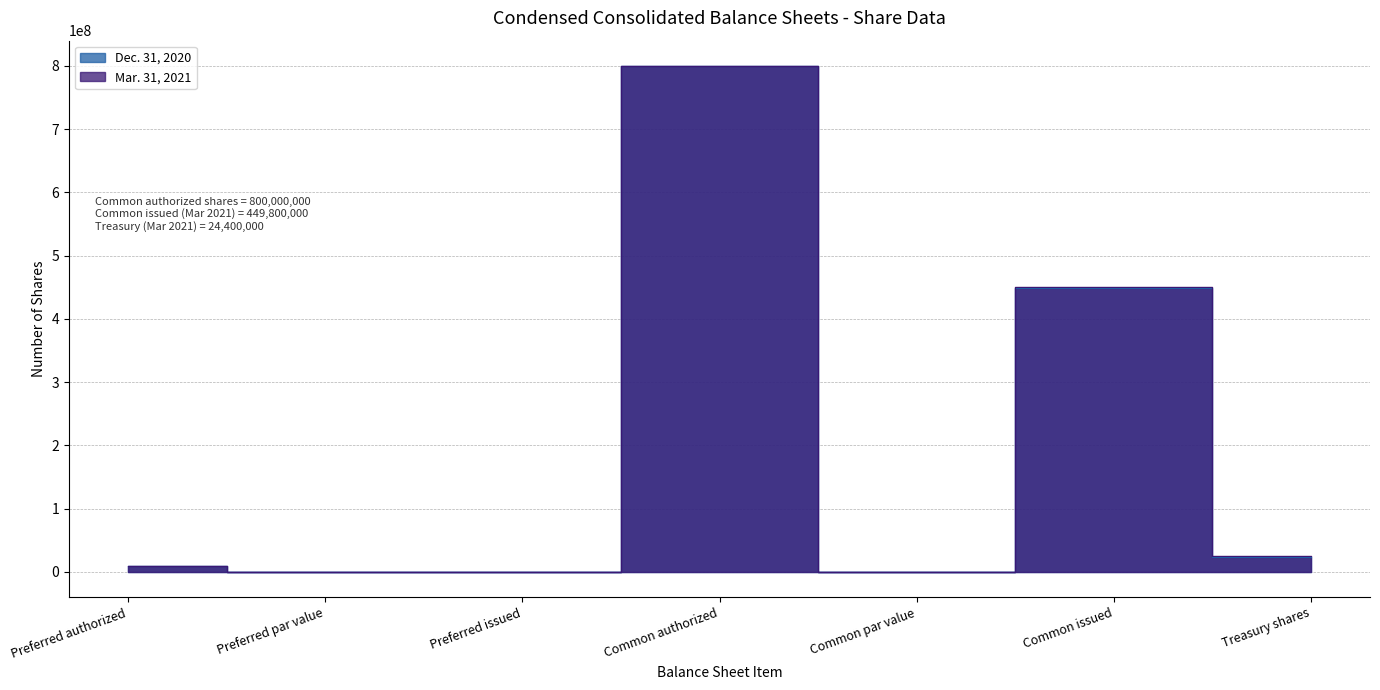

What is the average value of the Mar. 31, 2021 series?

183457143